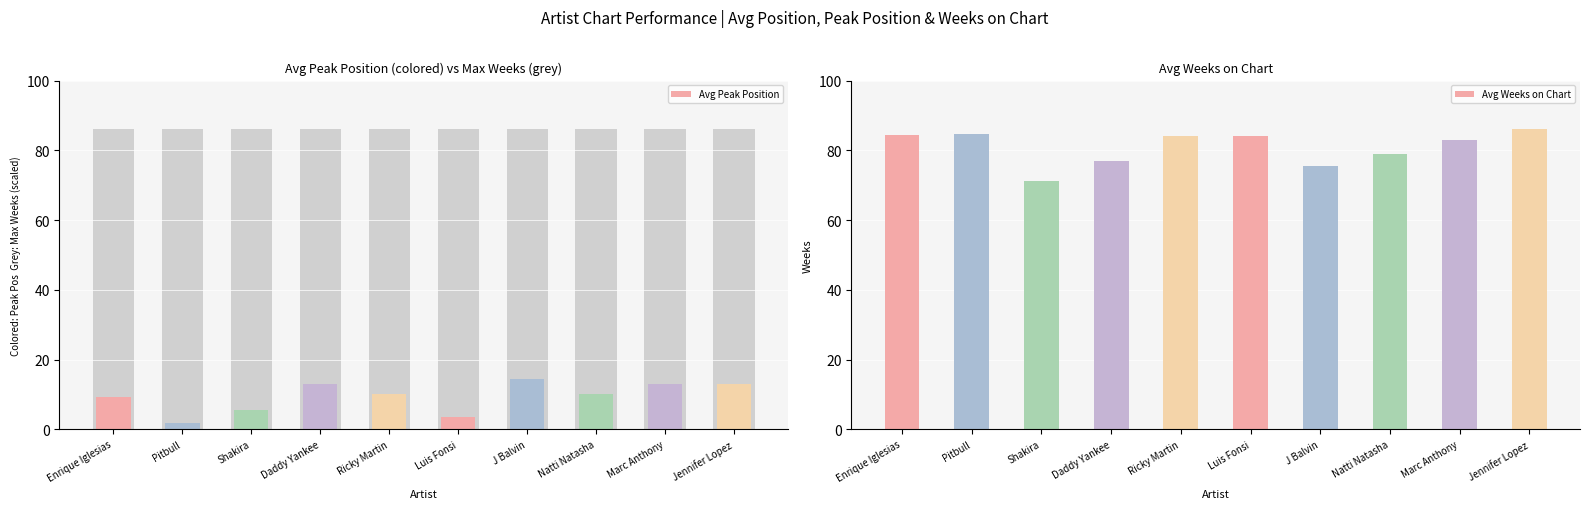

The Avg Peak Position series shows 8.2 at Shakira. True or false?

False